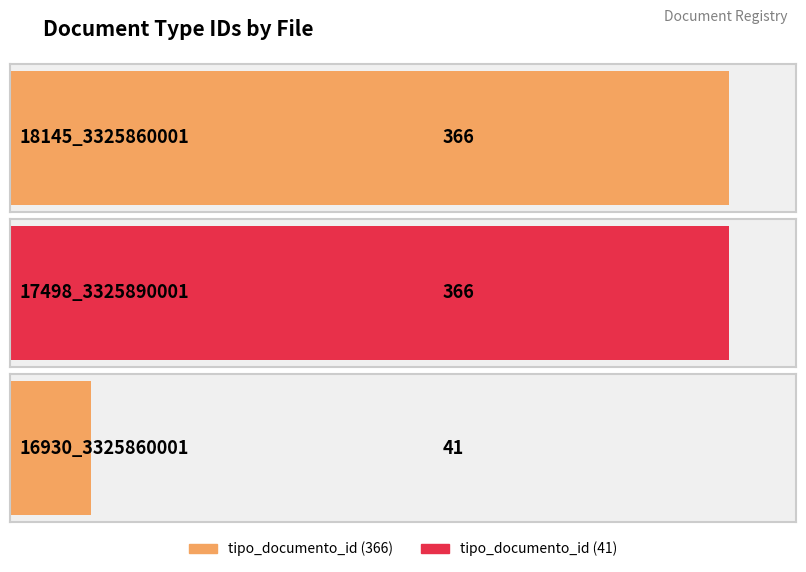

List the labels in order of value, largest first.

18145_3325860001, 17498_3325890001, 16930_3325860001